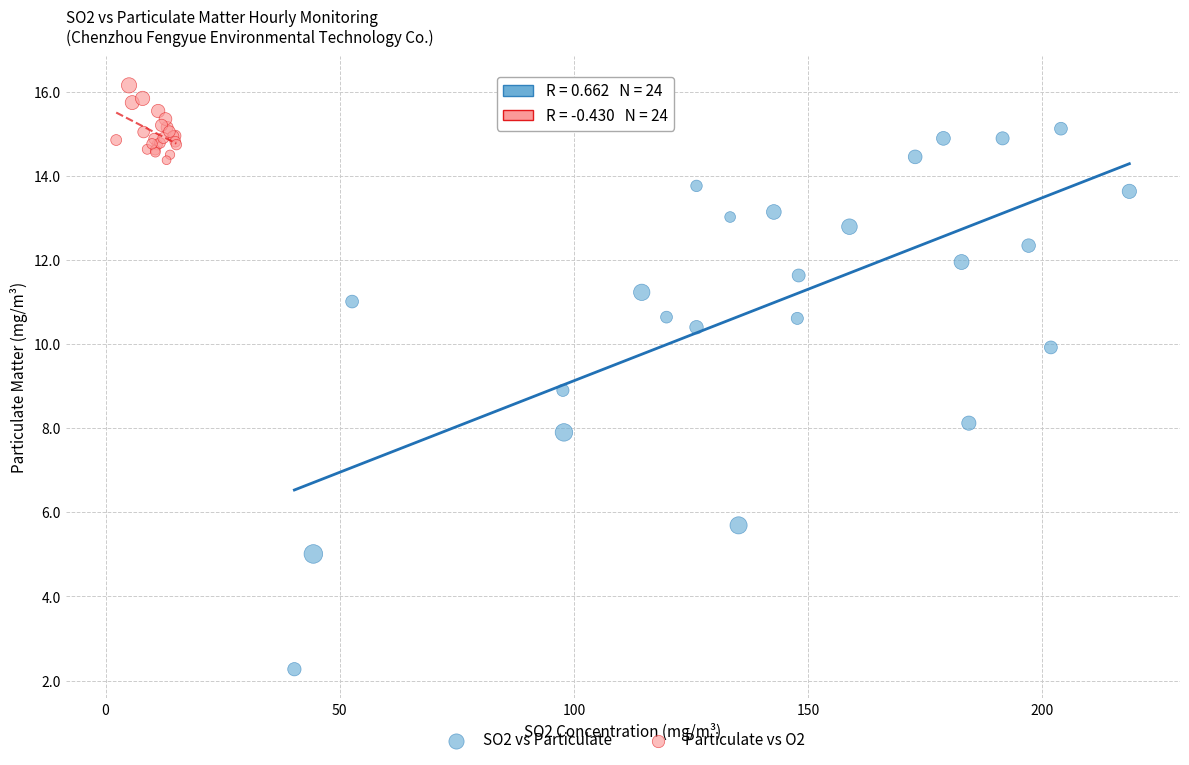

Which series contains the lowest Y value?

SO2 vs Particulate